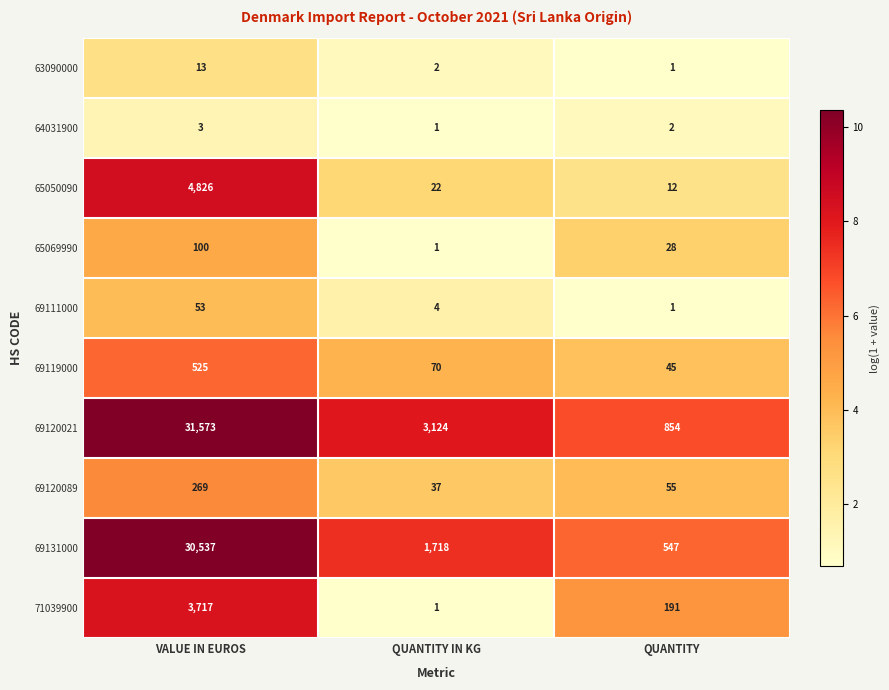

What is the total value across all series at VALUE IN EUROS?

71616